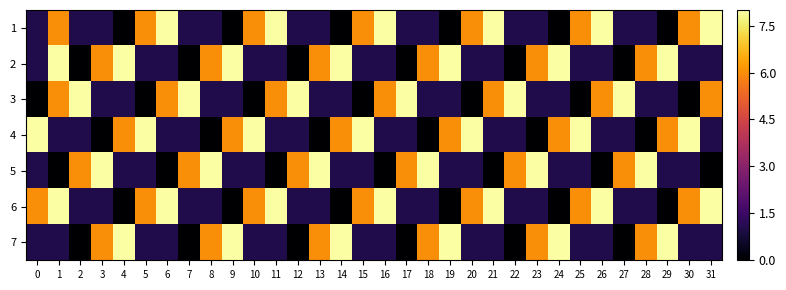

How many data points does each series have?

32